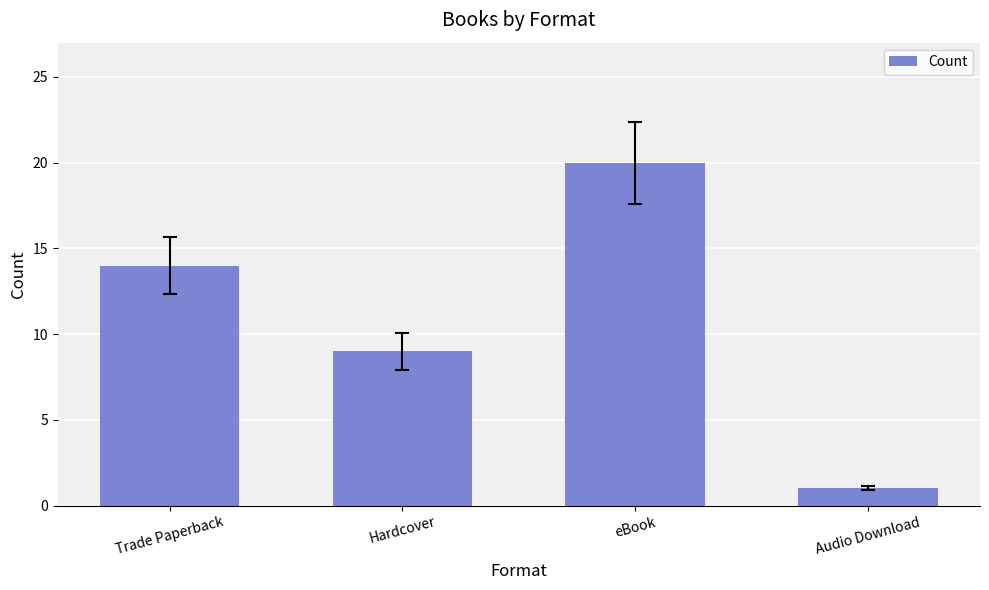

What position from the right is Trade Paperback?

4